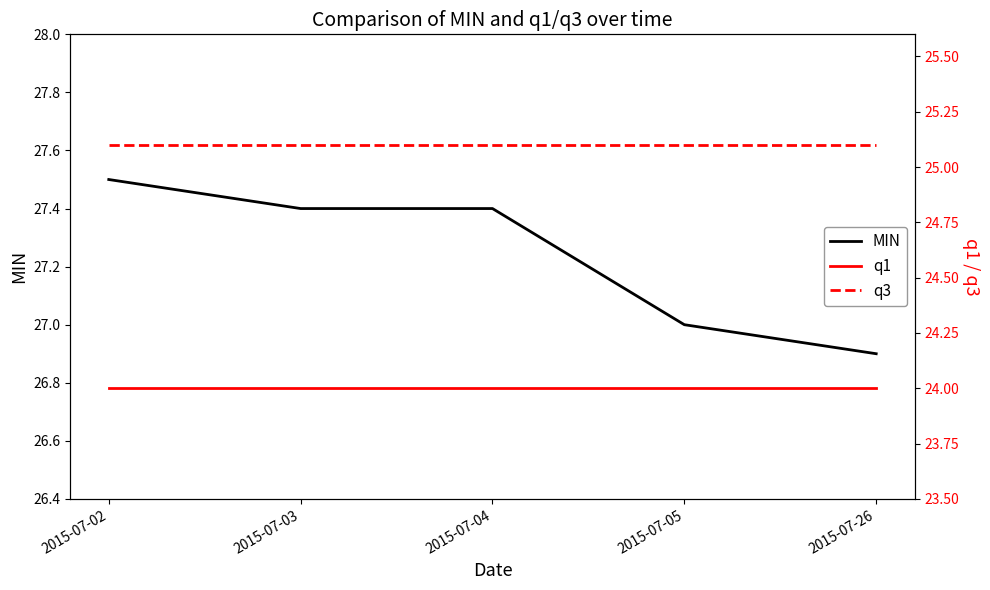

What is the difference between the MIN values at 2015-07-02 and 2015-07-03?

0.1